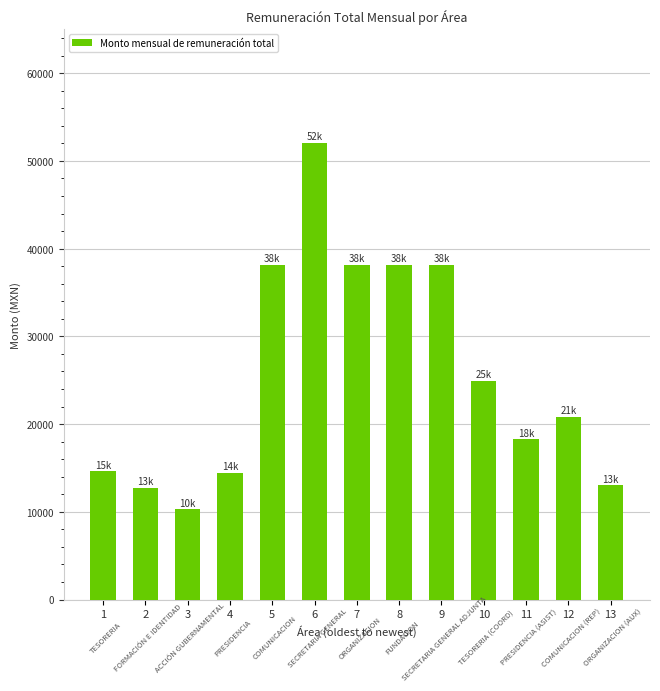

Which label corresponds to the largest value in the chart?

6